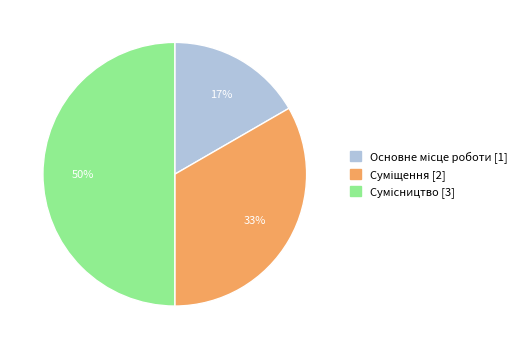

To the nearest percent, what is the difference between the largest and smallest slice percentages?

33%